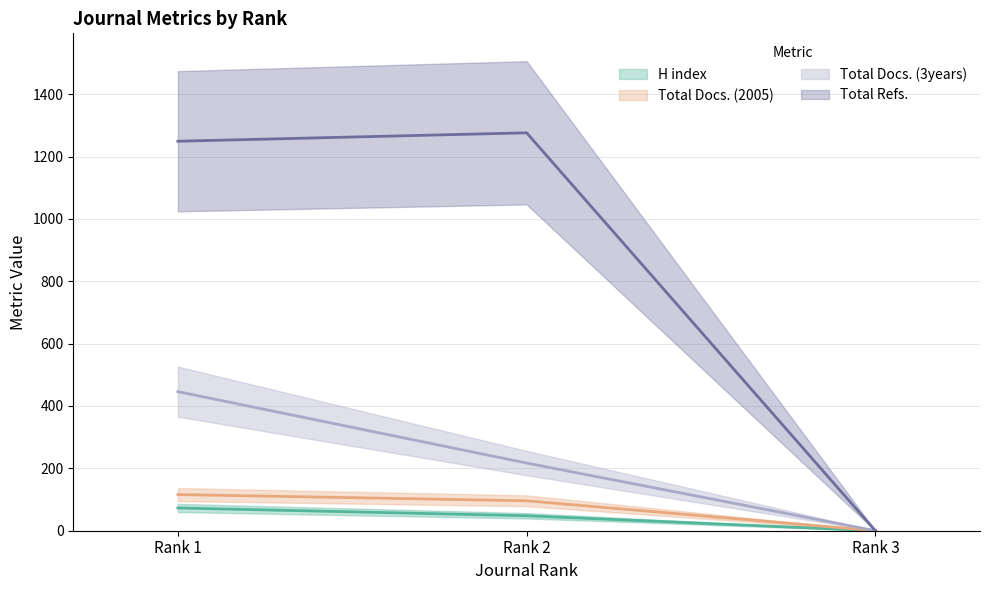

At which label does H index first exceed 48?

Rank 1